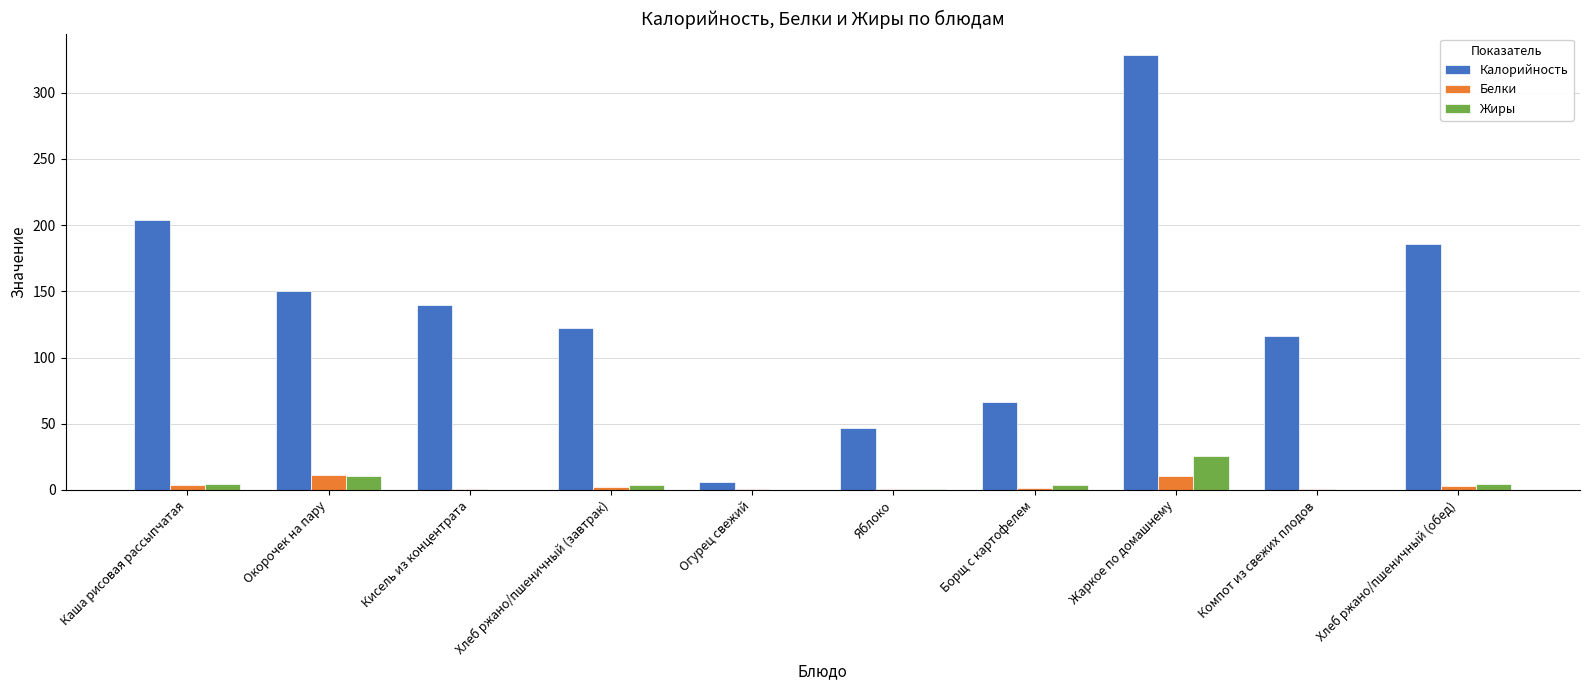

Which category has the highest value across all series?

Жаркое по домашнему